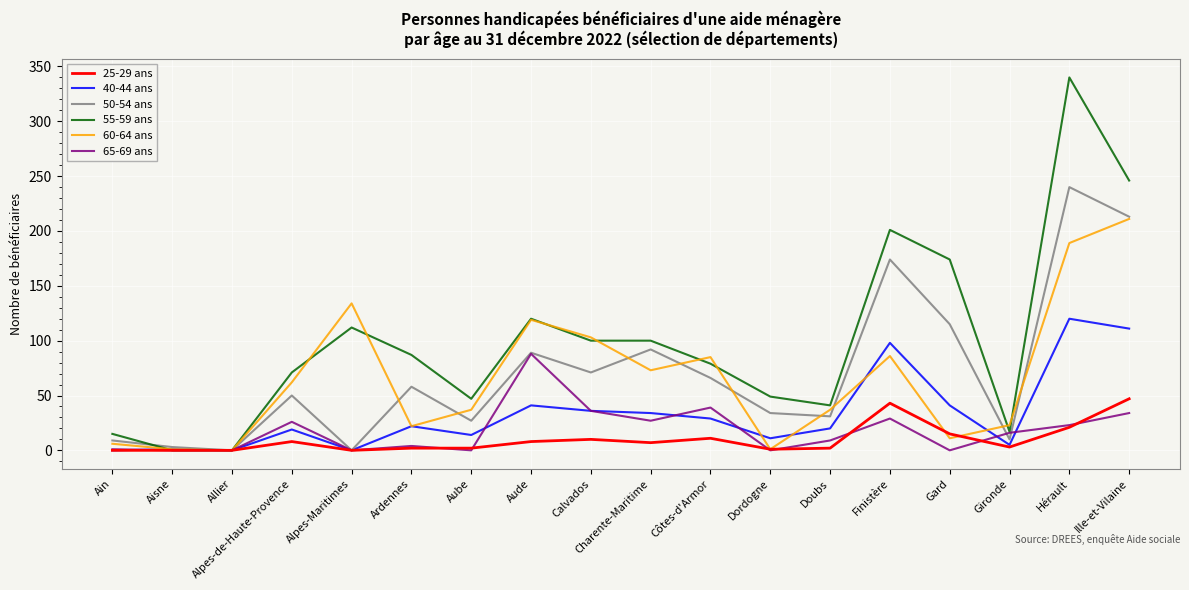

Rank the series by their maximum value, from highest to lowest.

55-59 ans, 50-54 ans, 60-64 ans, 40-44 ans, 65-69 ans, 25-29 ans